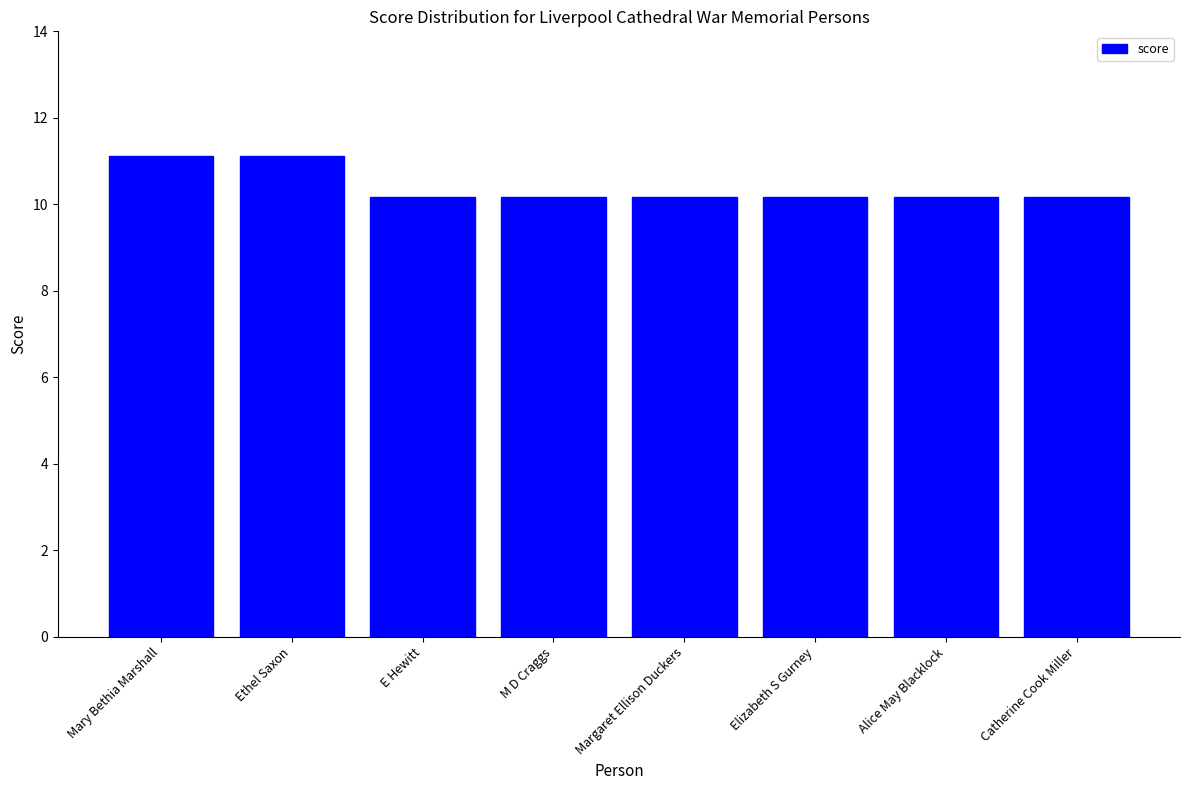

Reading left to right, transcribe all the data shown in this chart.

11.1	11.1	10.2	10.2	10.2	10.2	10.2	10.2